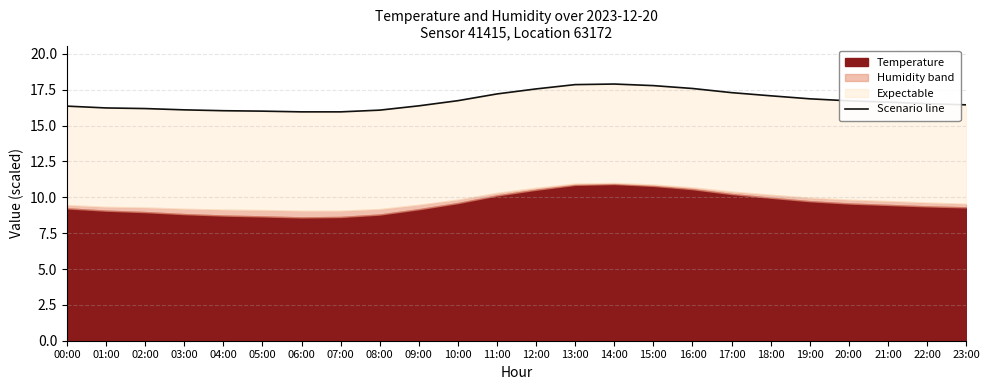

The value at 15:00 is 17.8. True or false?

True